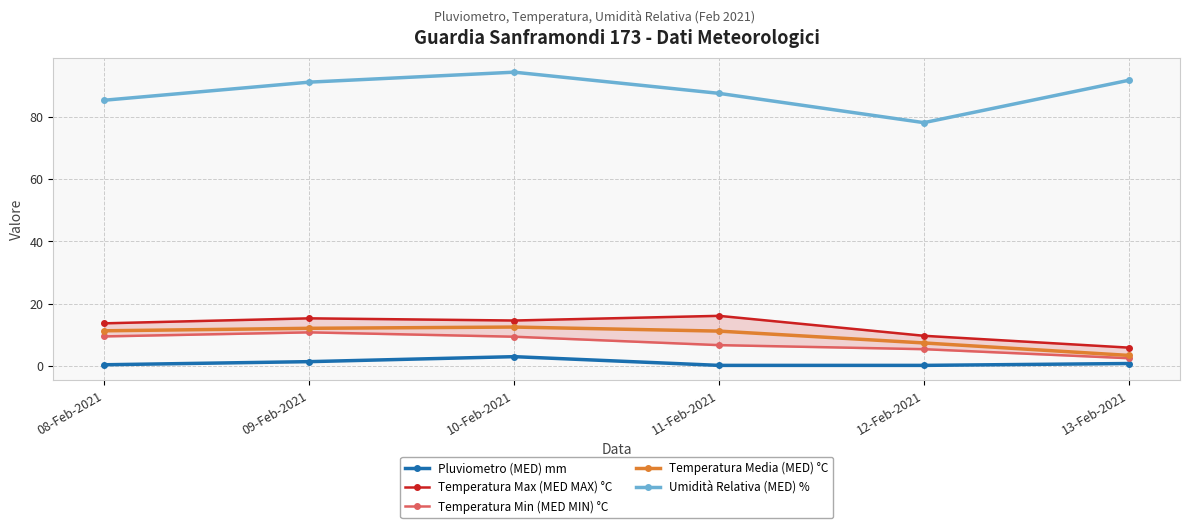

What is the label of the 5th point from the left?

12-Feb-2021